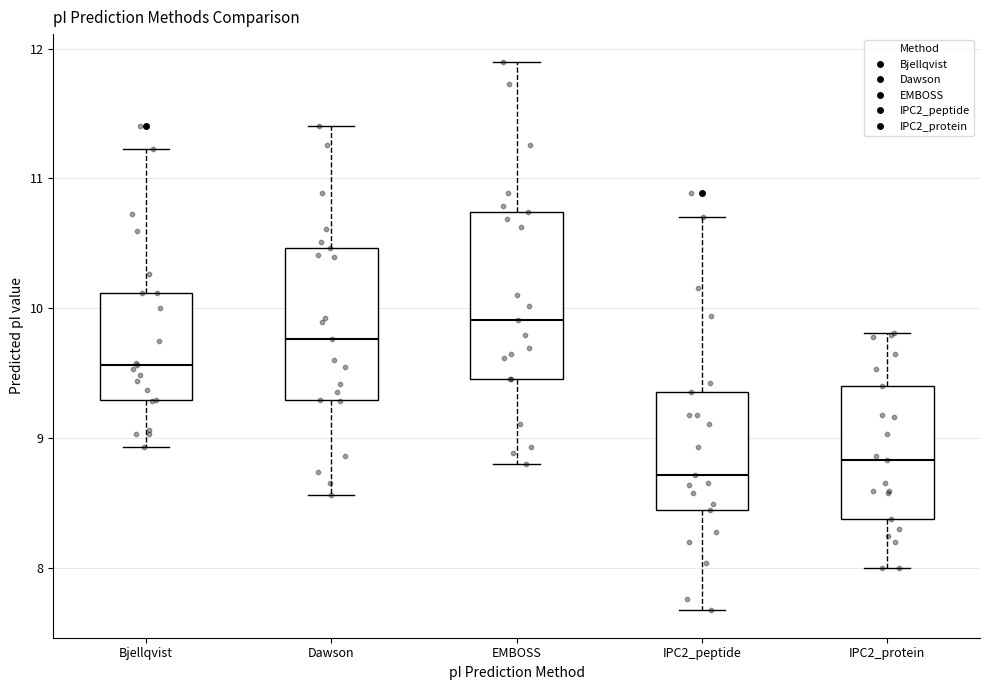

Reading left to right, transcribe this box plot: for each box, give where its median line is, the range the box spans, and where its two whiskers end, as read against the y-axis. The values are not printed on the chart, so give them approximately, as read against the axis.

Bjellqvist: median 9.6, box 9.3 to 10.1, whiskers 8.9 to 11.2
Dawson: median 9.8, box 9.3 to 10.5, whiskers 8.6 to 11.4
EMBOSS: median 9.9, box 9.5 to 10.7, whiskers 8.8 to 11.9
IPC2_peptide: median 8.7, box 8.4 to 9.4, whiskers 7.7 to 10.7
IPC2_protein: median 8.8, box 8.4 to 9.4, whiskers 8.0 to 9.8